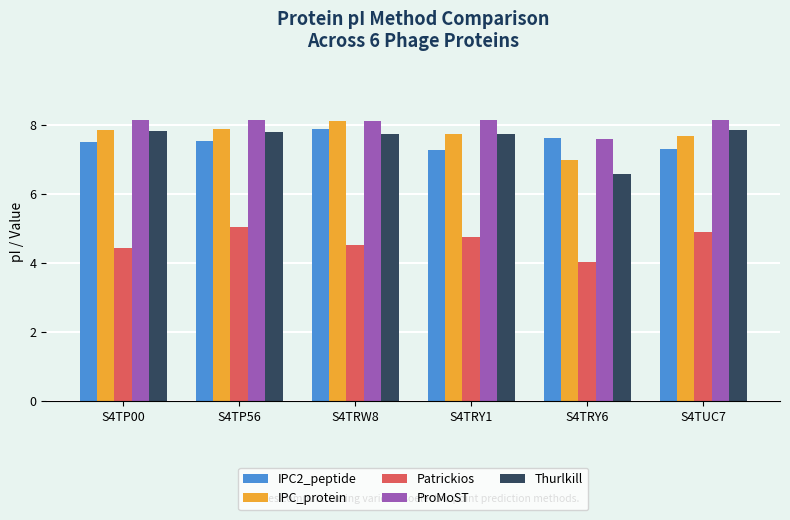

Which category has the lowest value in the Thurlkill series?

S4TRY6